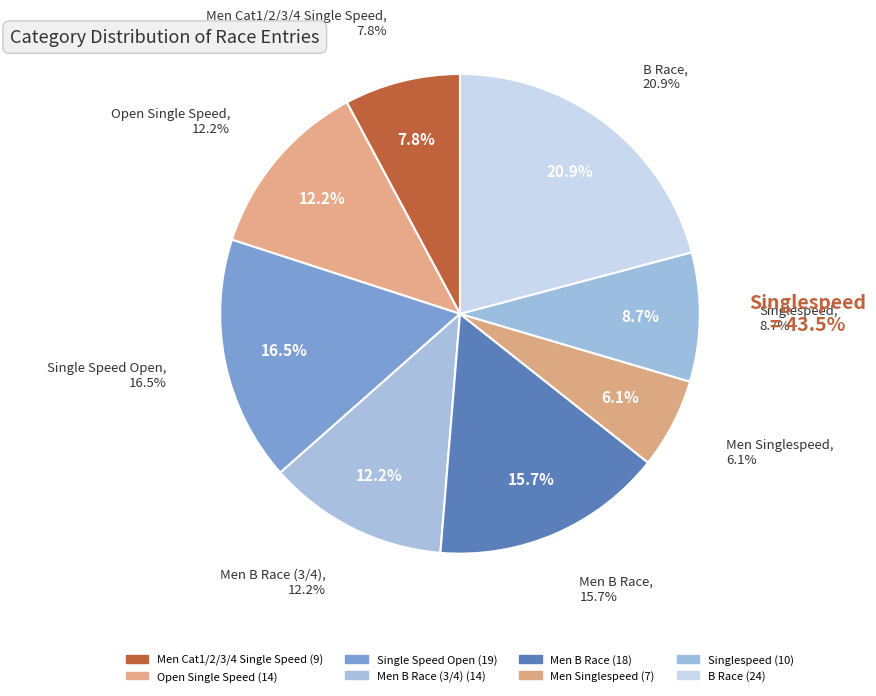

To the nearest percent, what is the combined percentage of Men Cat1/2/3/4 Single Speed and Men B Race (3/4)?

20%